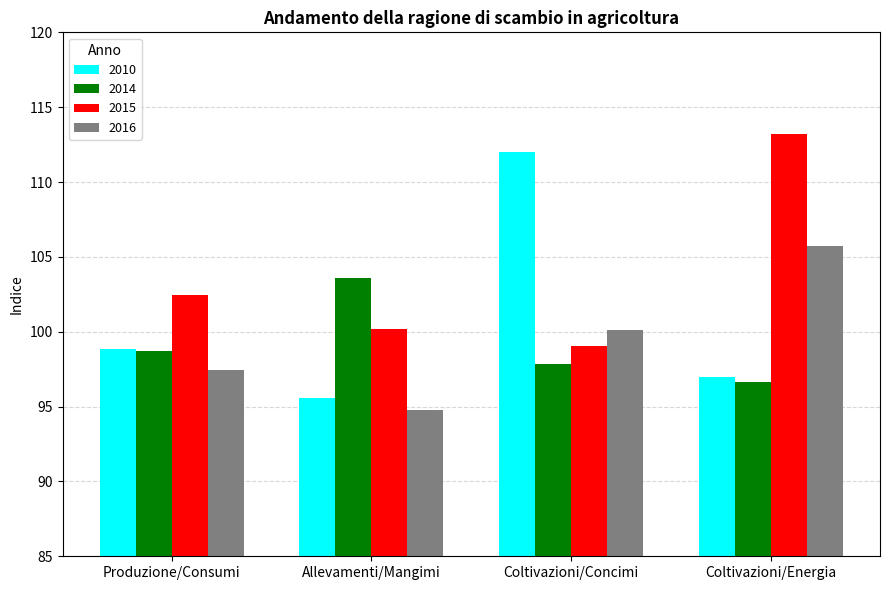

What is the value of the 2015 bar at the 3rd from the left?

99.0